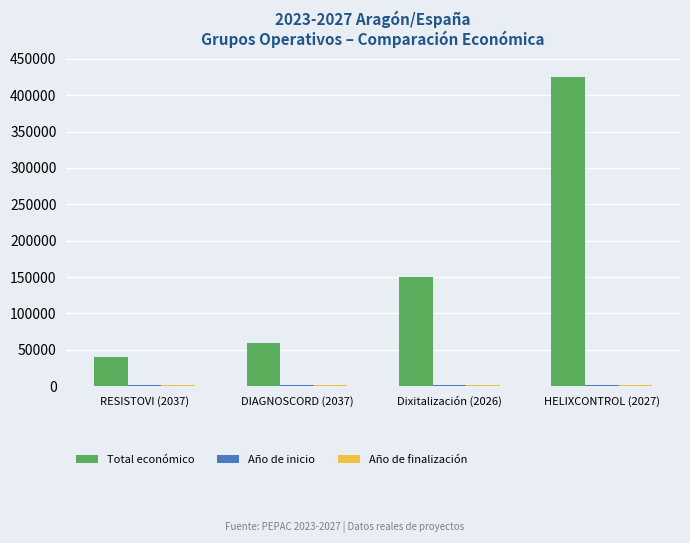

How many bars are there in total?

12